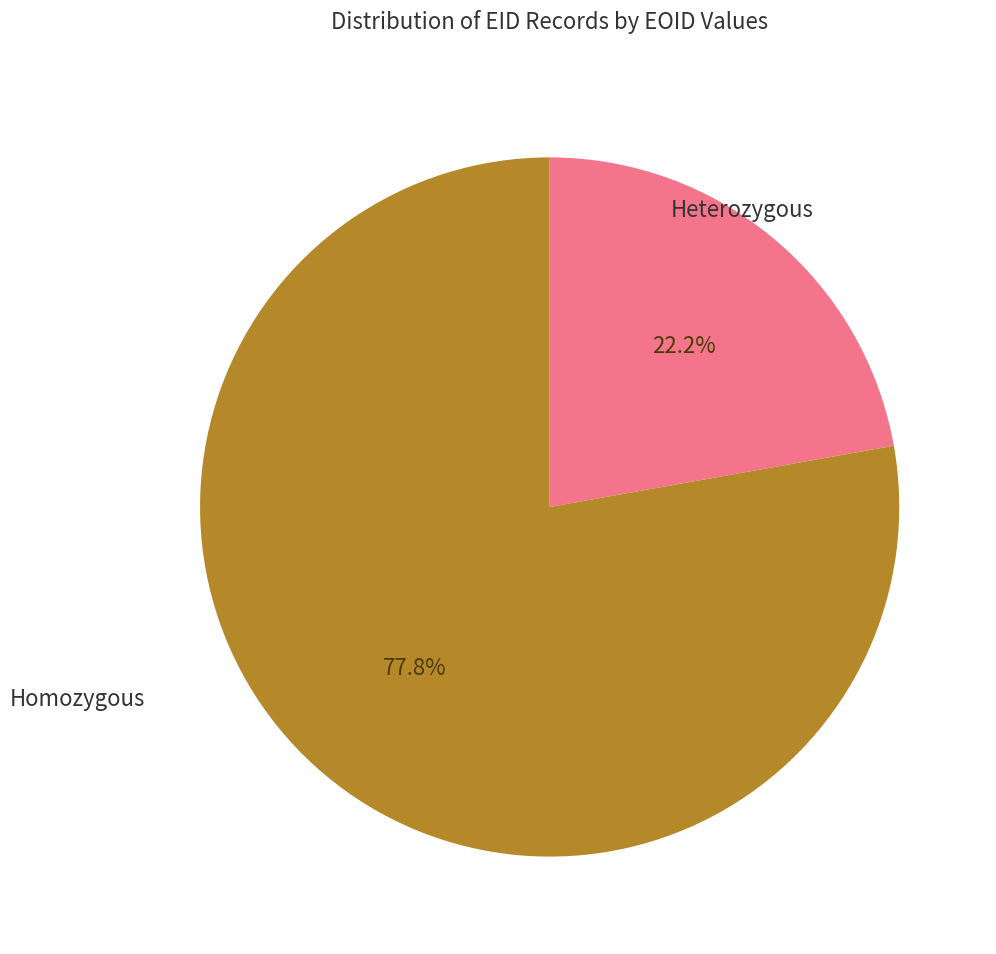

Does any single category account for the majority?

Yes